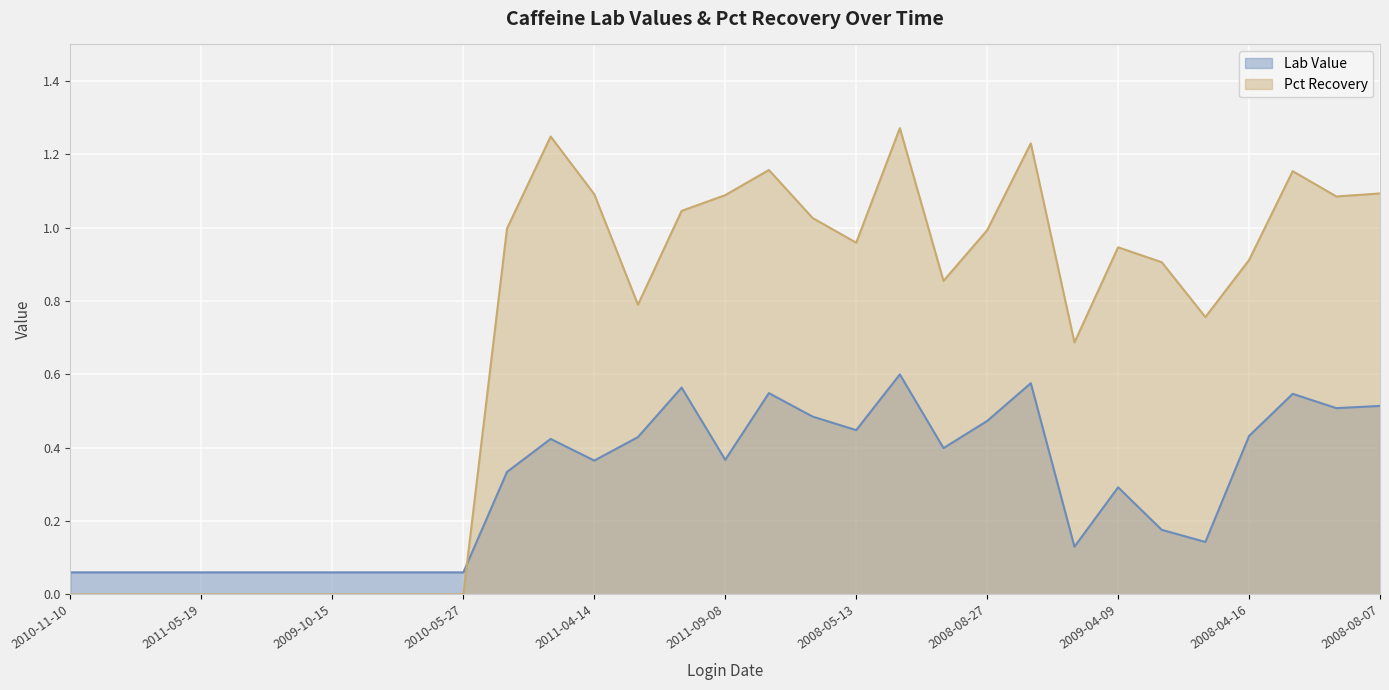

True or false: Pct Recovery has a value of 1.1 at 2011-09-08.

True